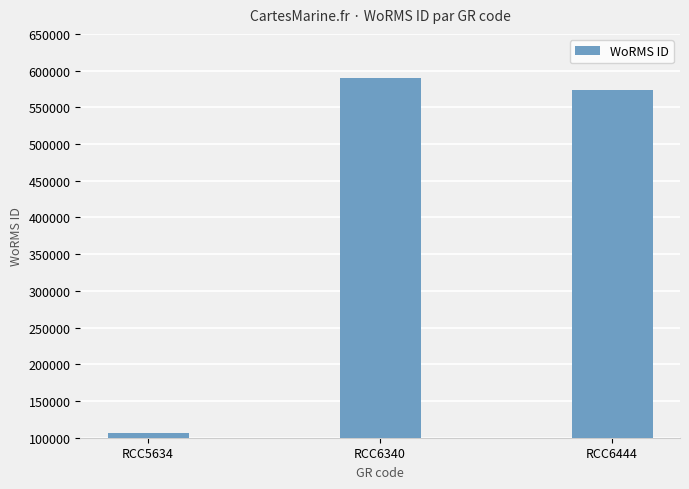

What value does the data have at RCC6340, to the nearest 50?

590550